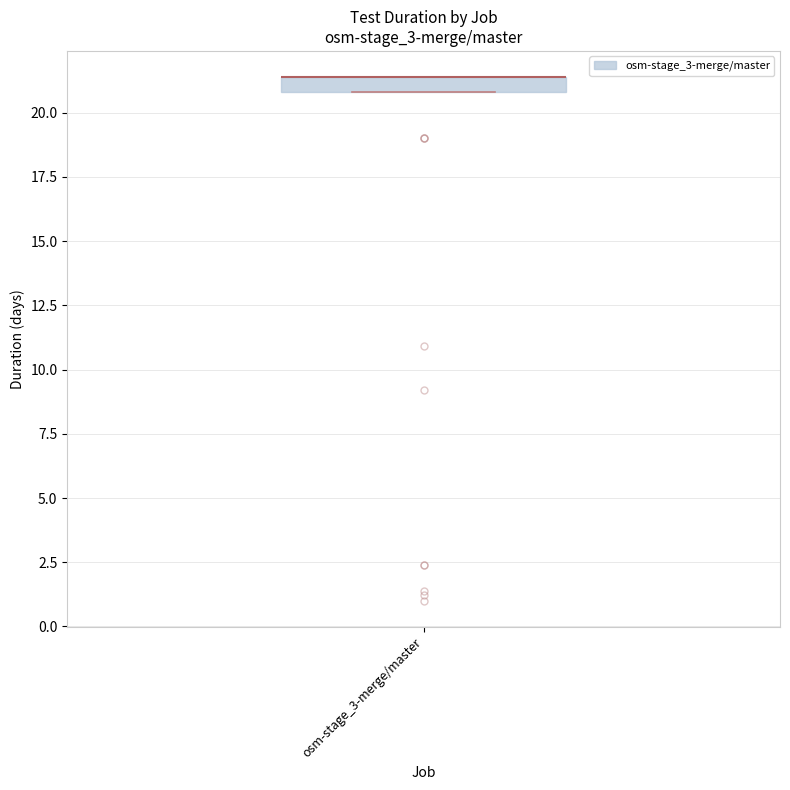

Where is the lower edge of the box for osm-stage_3-merge/master on the y-axis? The values are not printed on the chart, so give them approximately, as read against the axis.

21.0